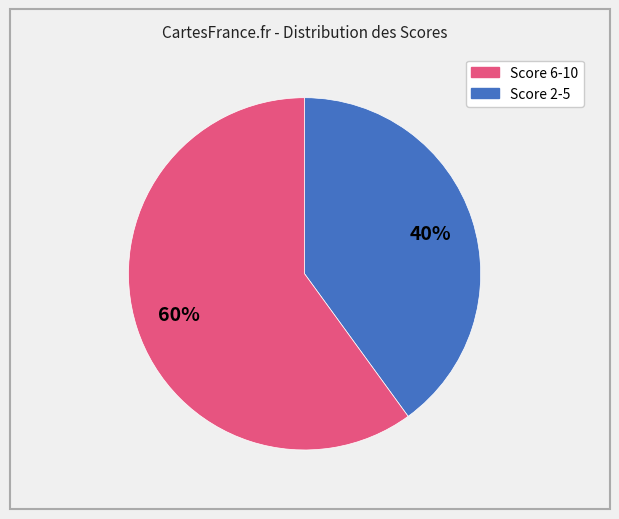

To the nearest percent, what is the difference between the largest and smallest slice percentages?

20%